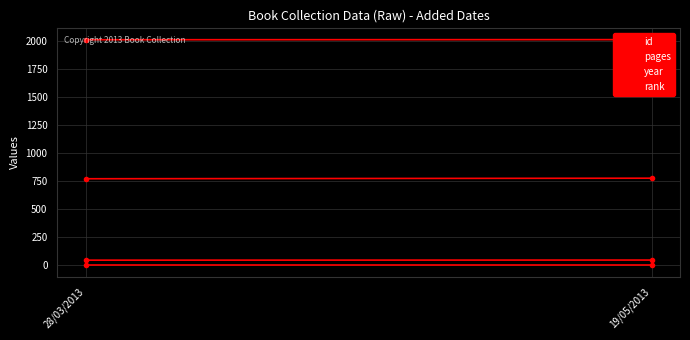

What is the label of the 1st point from the left?

28/03/2013